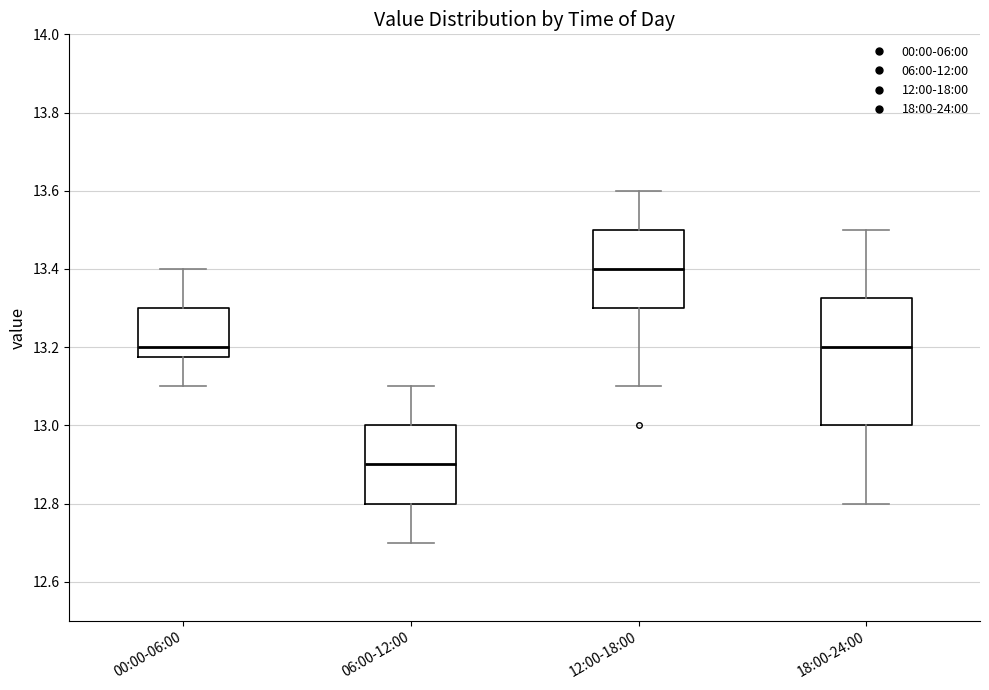

Which box's median line is the highest?

12:00-18:00